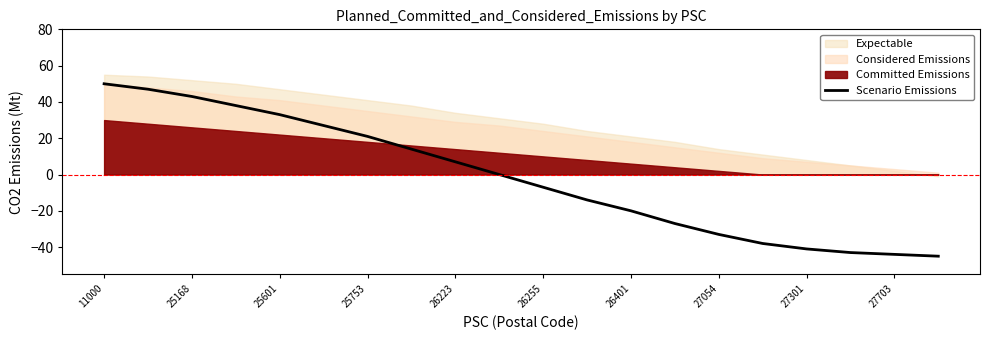

The value of Scenario Emissions at 26255 is -7. True or false?

True